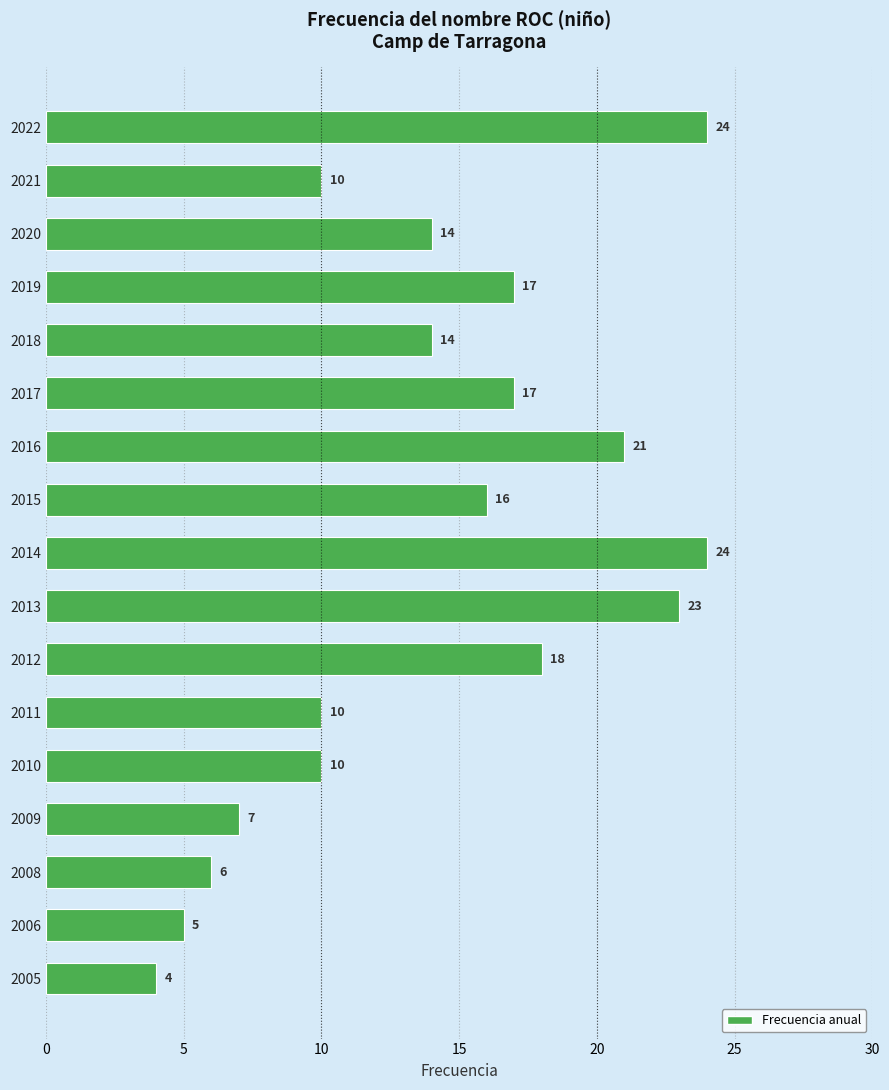

What is the value of the 5th bar from the top?

14